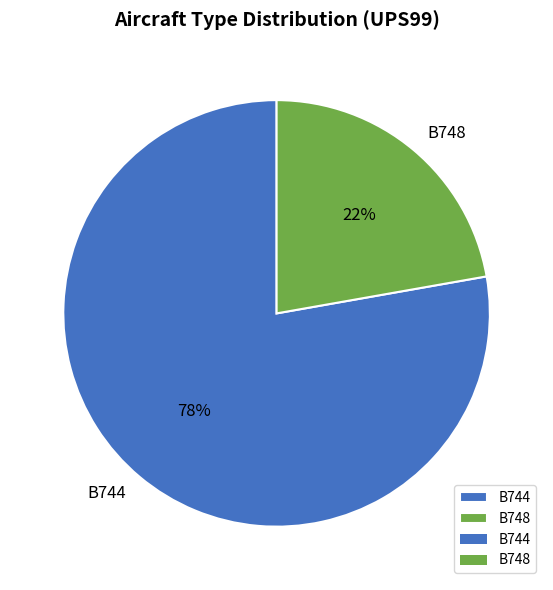

What percentage is the B748 slice, to the nearest percent?

22%